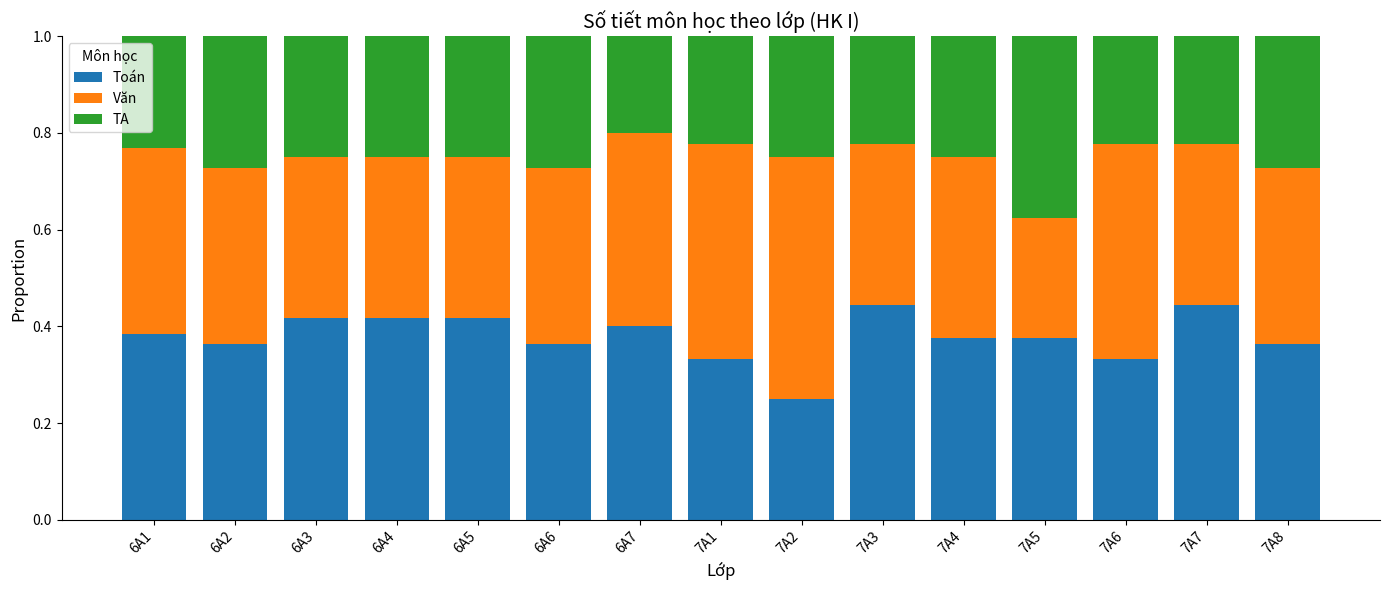

What is the total value across all series at 6A6?

1.0